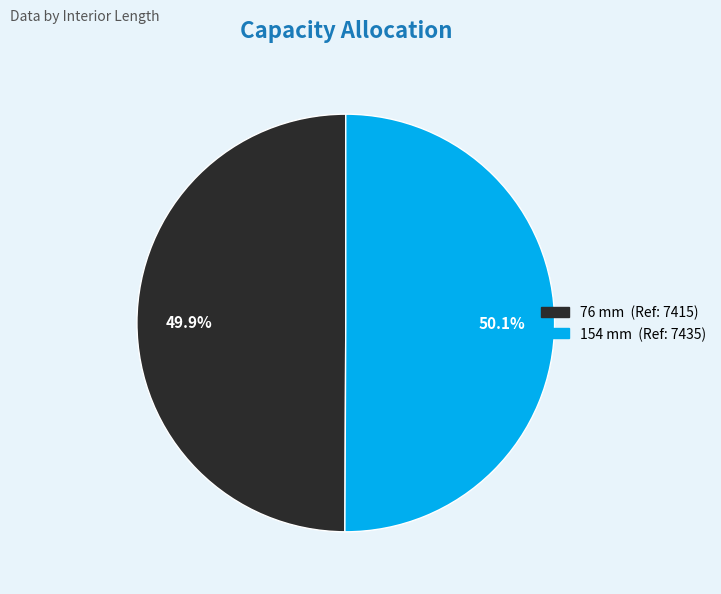

How much of the chart is everything except 154 mm?

49.9%